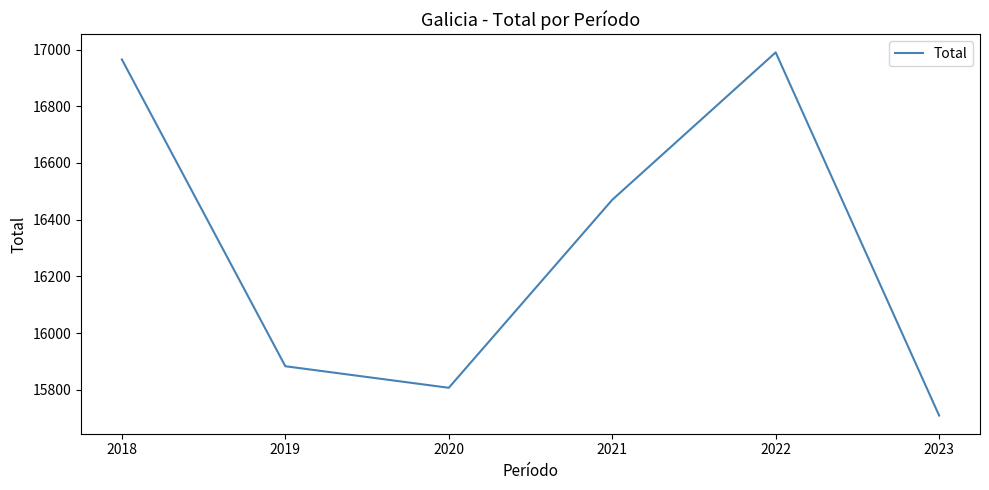

The chart shows a value of 16990 at 2022. True or false?

True